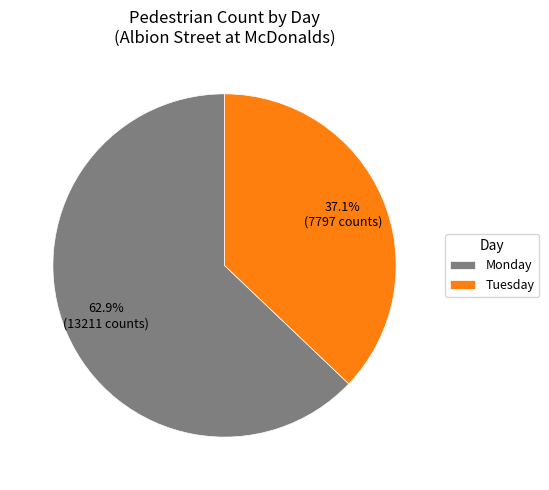

What is the ratio of the value at Tuesday to the value at Monday?

0.6